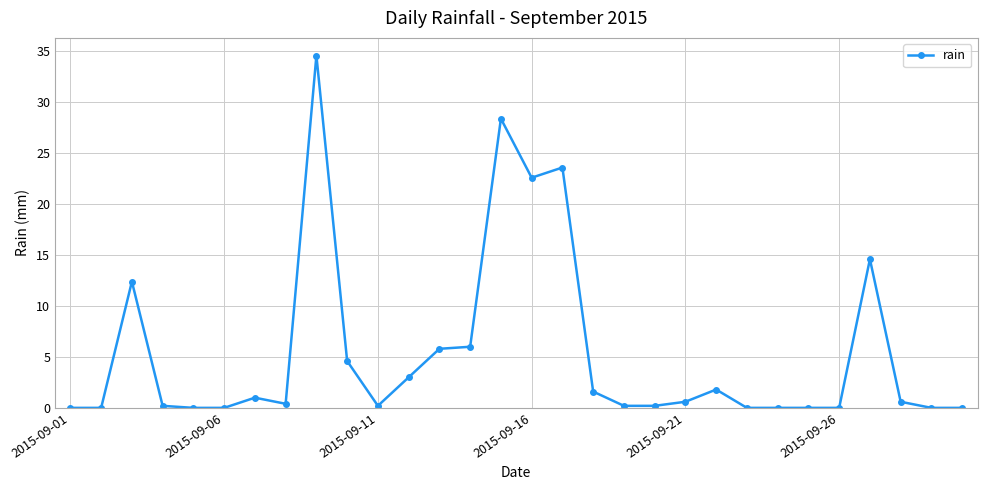

What is the sum of all values?

162.4